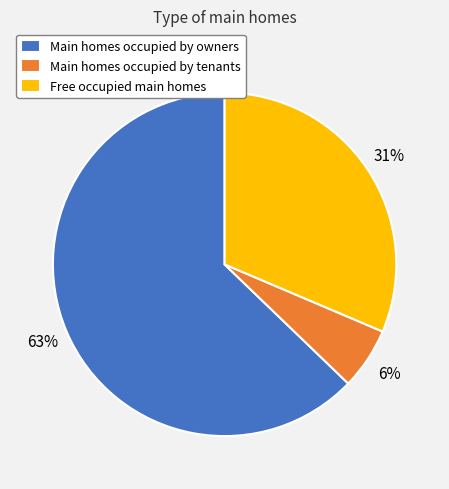

Which category has the biggest portion of the pie?

Main homes occupied by owners